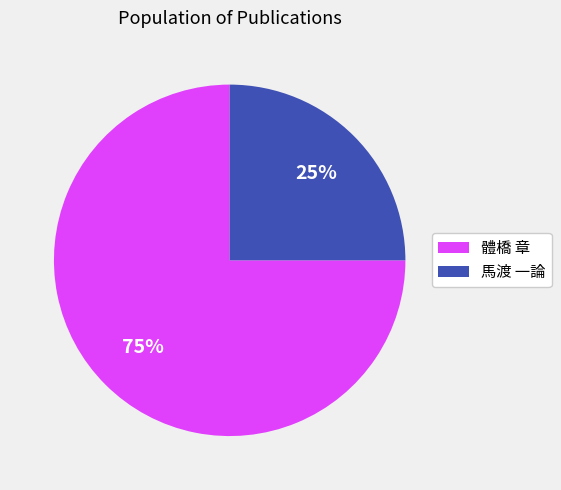

True or false: 體橋 章 accounts for 75% of the total.

True